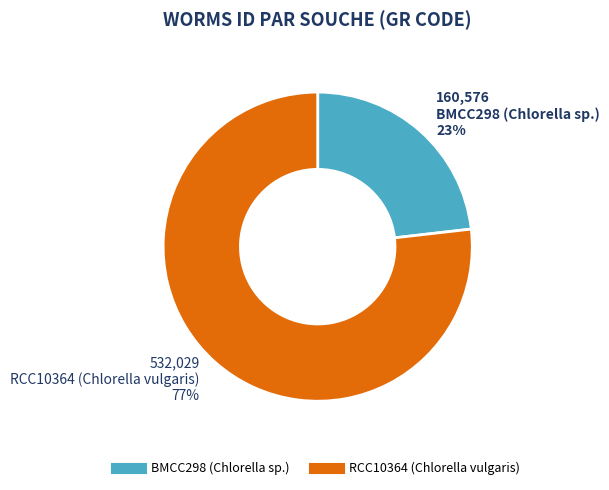

How many slices are in this pie chart?

2